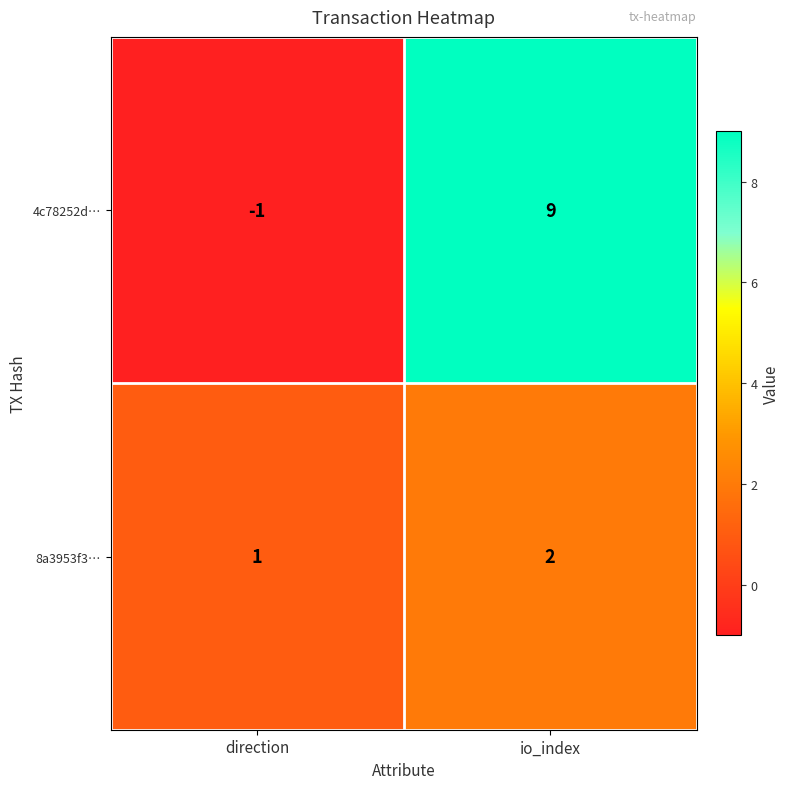

Which series changed the most between direction and io_index?

4c78252d…